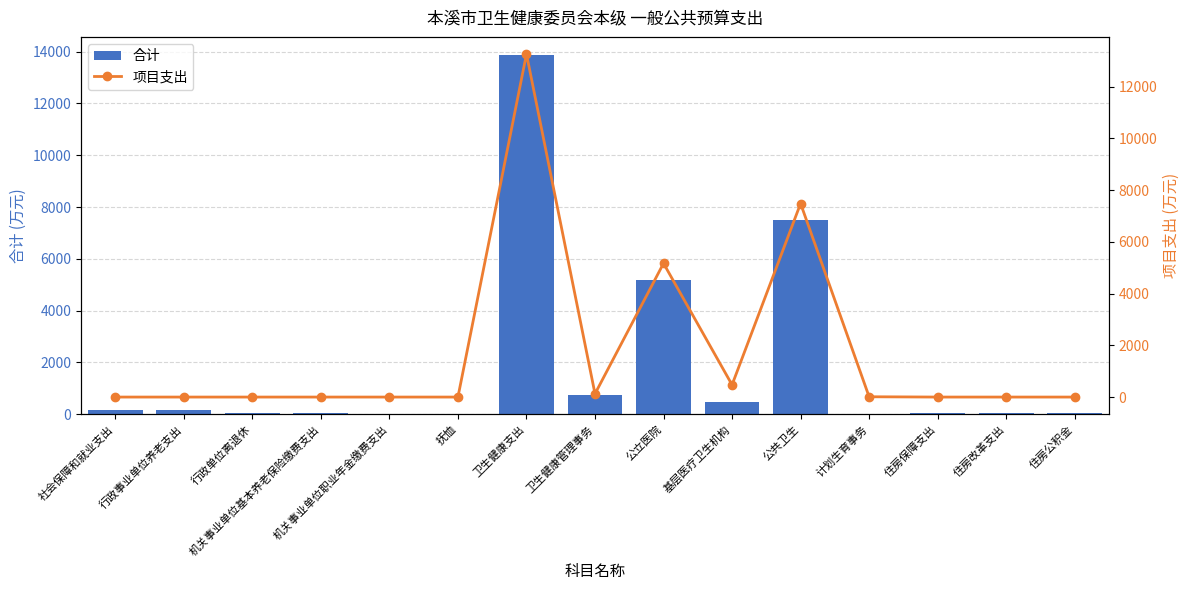

What is the sum of all 项目支出 values?

26524.2